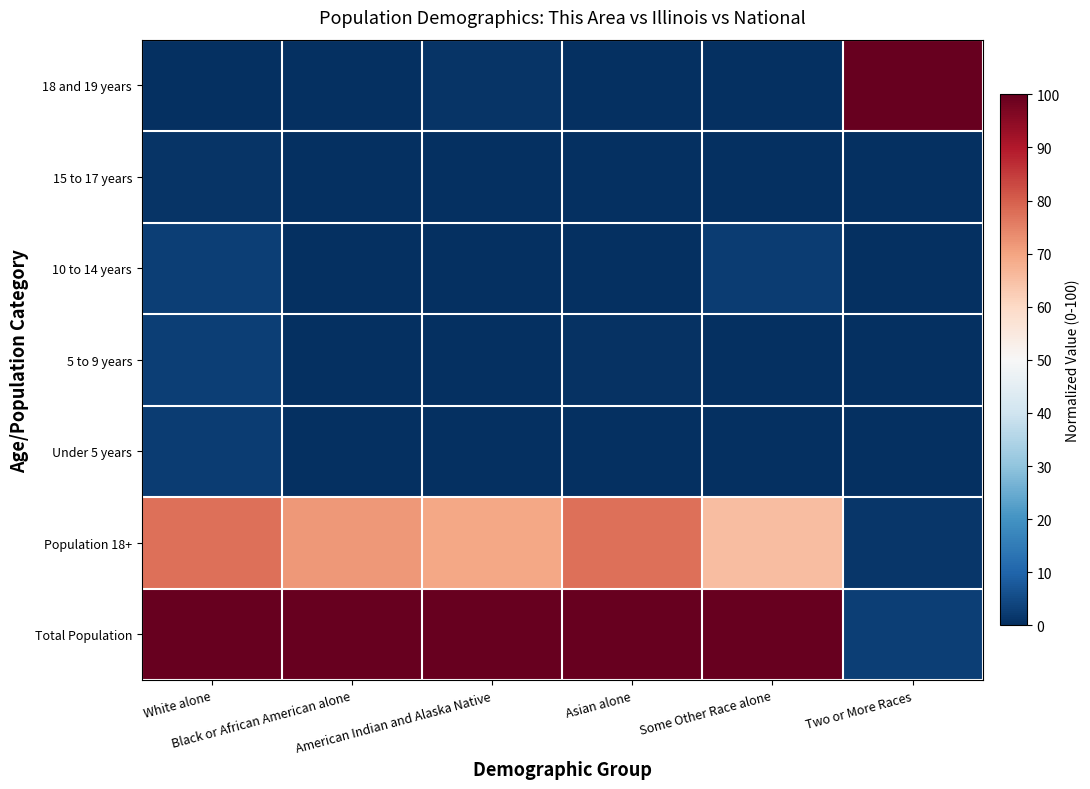

How many series are shown in this chart?

7